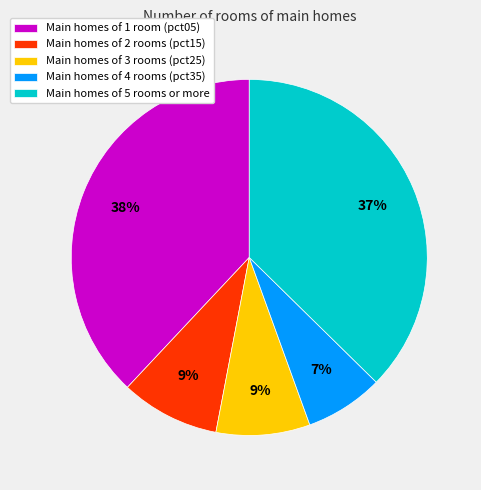

To the nearest percent, what is the difference between the largest and smallest slice percentages?

31%